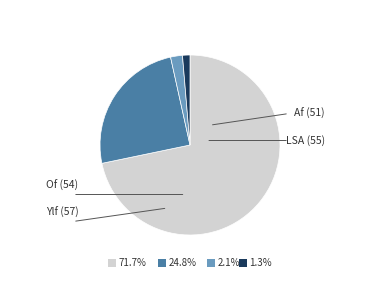

To the nearest percent, what percentage of the pie is Of (54)?

72%